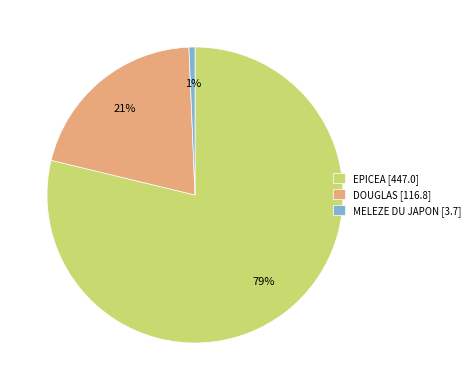

The MELEZE DU JAPON [3.7] slice represents 1% of the pie. True or false?

True